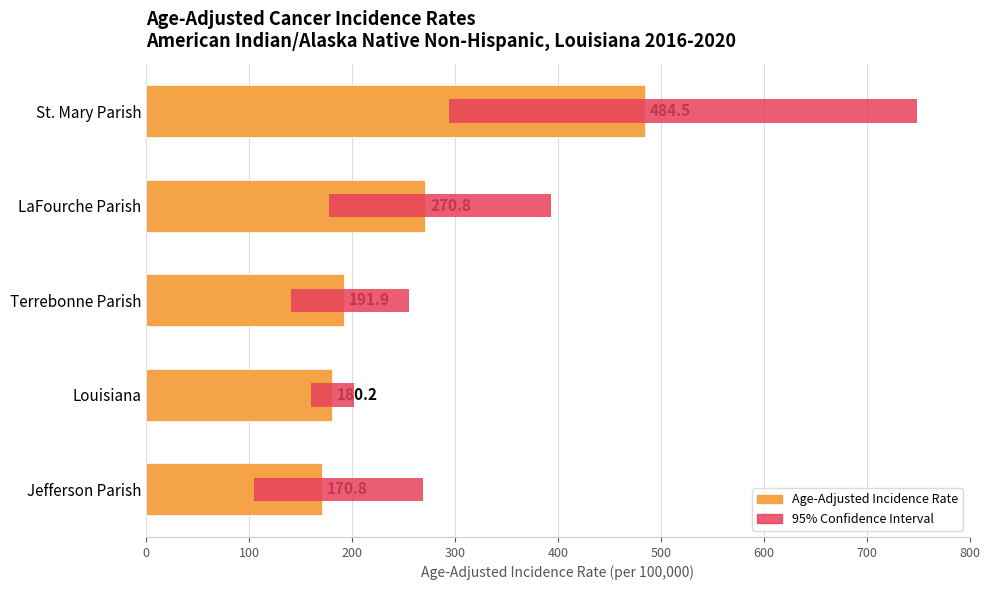

What is the value of the 95% Confidence Interval bar at the 4th from the left?

42.0